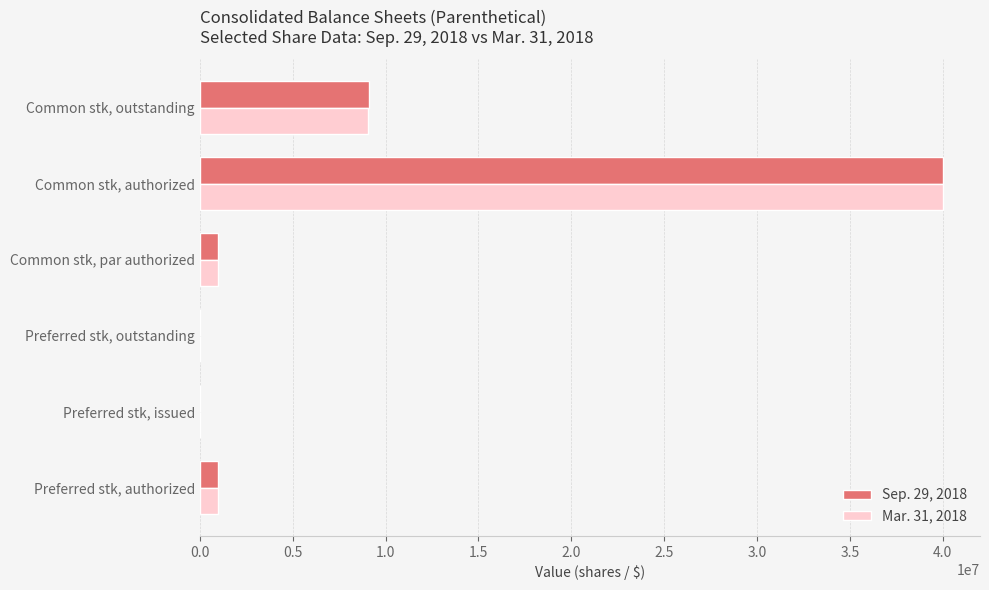

True or false: Mar. 31, 2018 has a value of 14805328 at Common stk, outstanding.

False